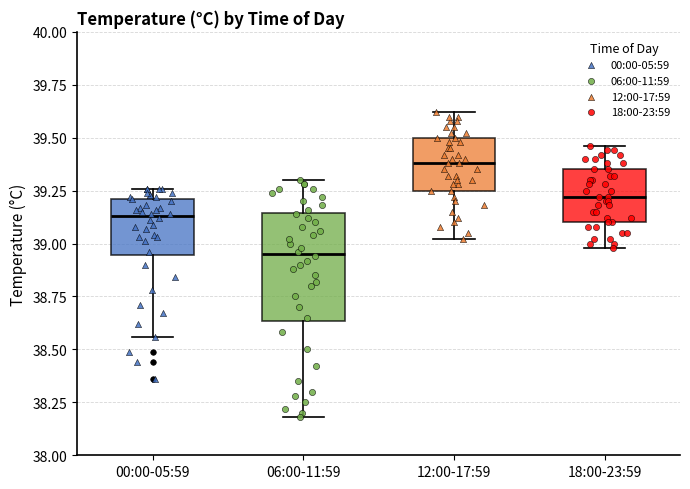

Reading left to right, transcribe this box plot: for each box, give where its median line is, the range the box spans, and where its two whiskers end, as read against the y-axis. The values are not printed on the chart, so give them approximately, as read against the axis.

00:00-05:59: median 39.15, box 38.95 to 39.20, whiskers 38.55 to 39.25
06:00-11:59: median 38.95, box 38.65 to 39.15, whiskers 38.20 to 39.30
12:00-17:59: median 39.40, box 39.25 to 39.50, whiskers 39.00 to 39.60
18:00-23:59: median 39.20, box 39.10 to 39.35, whiskers 39.00 to 39.45